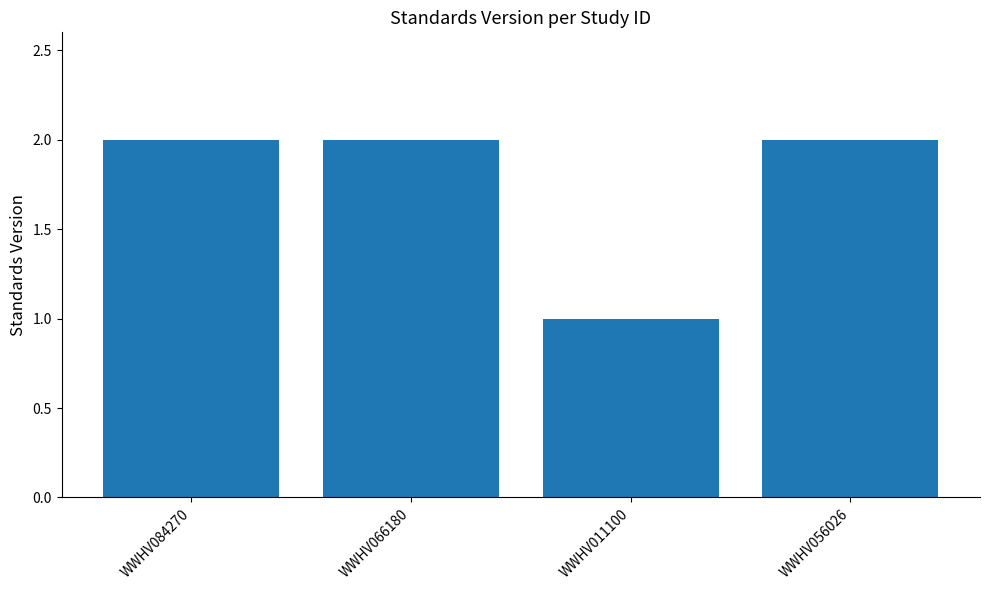

Is it true that the value at WWHV066180 is 2?

True